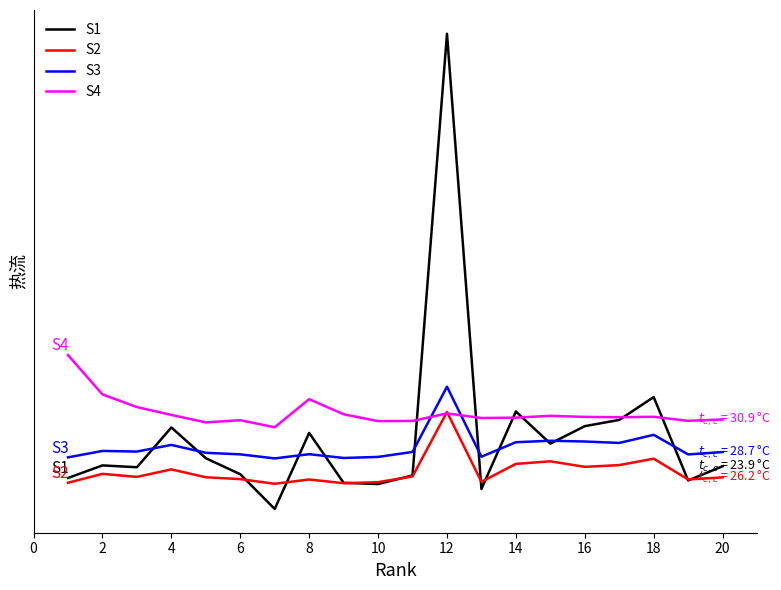

Which series has the largest total across all categories?

S4